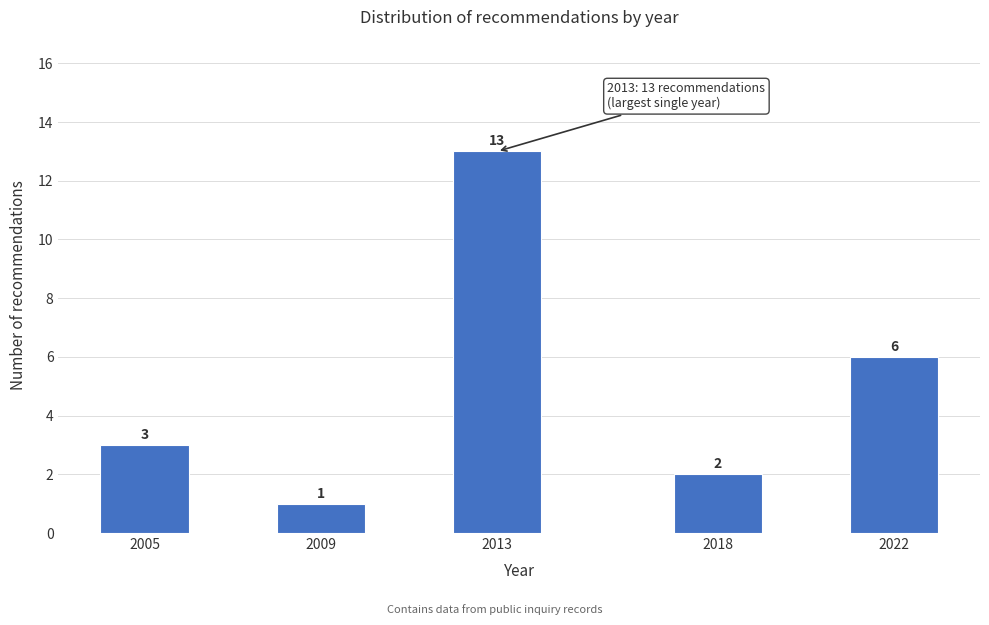

Reading left to right, transcribe all the data shown in this chart.

2005=3	2009=1	2013=13	2018=2	2022=6